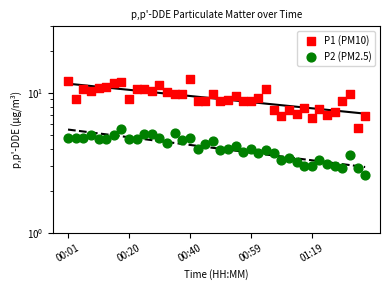

Is the value of P2 (PM2.5) at 8 greater than the value of P1 (PM10) at 13?

No